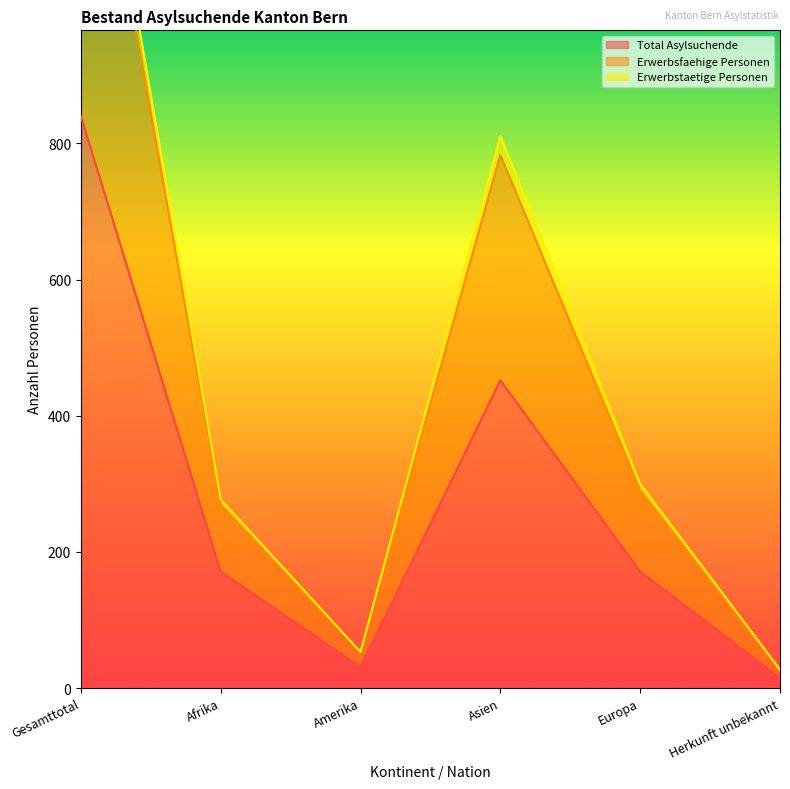

Which series has the largest range (max minus min)?

Erwerbsfaehige Personen